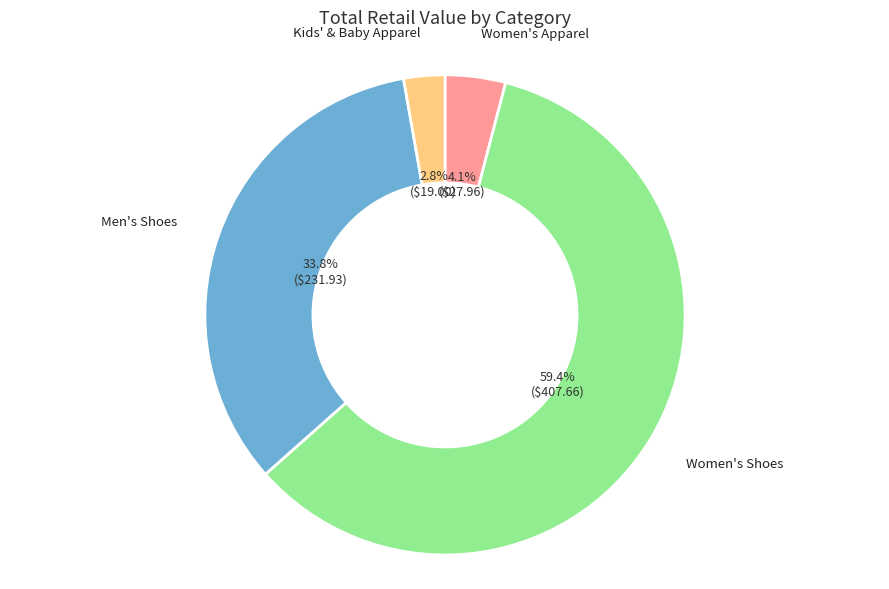

Which has a higher value, Women's Apparel or Men's Shoes?

Men's Shoes